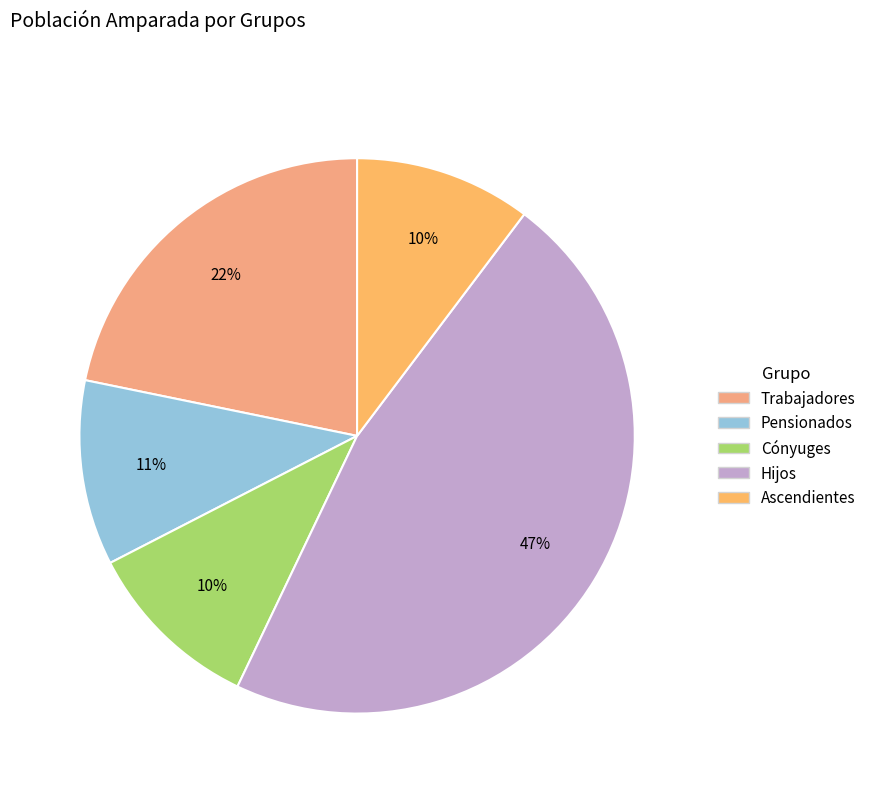

To the nearest percent, what percentage of the pie is Pensionados?

11%